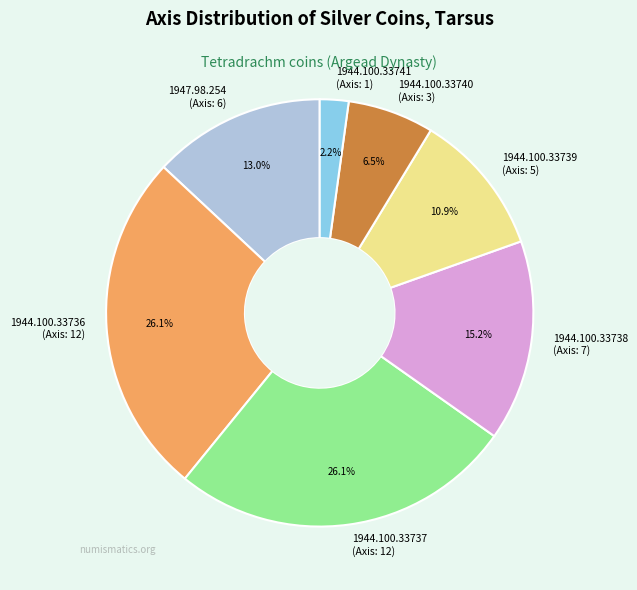

Is it true that 1944.100.33738 is 15% of the pie?

True